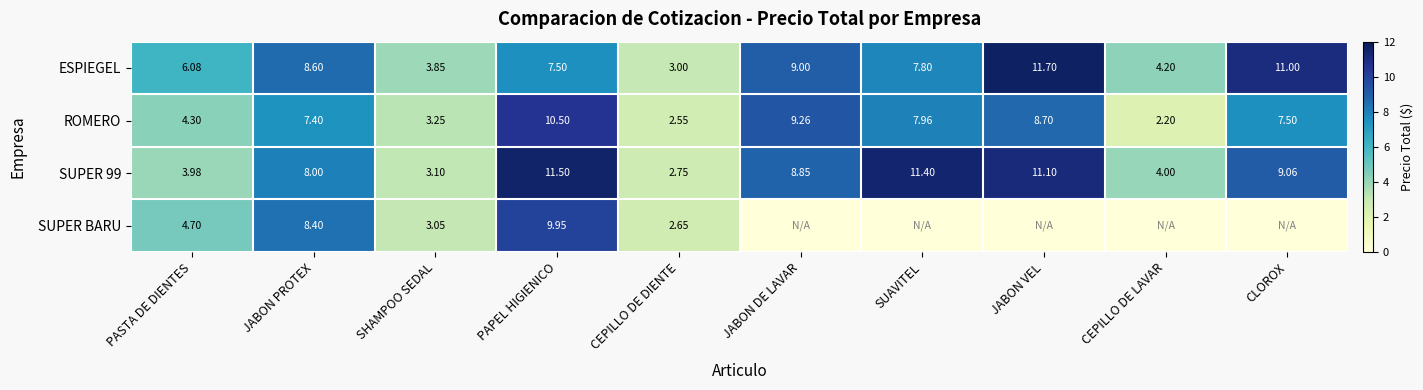

What is the highest value of the SUPER 99 series?

11.5